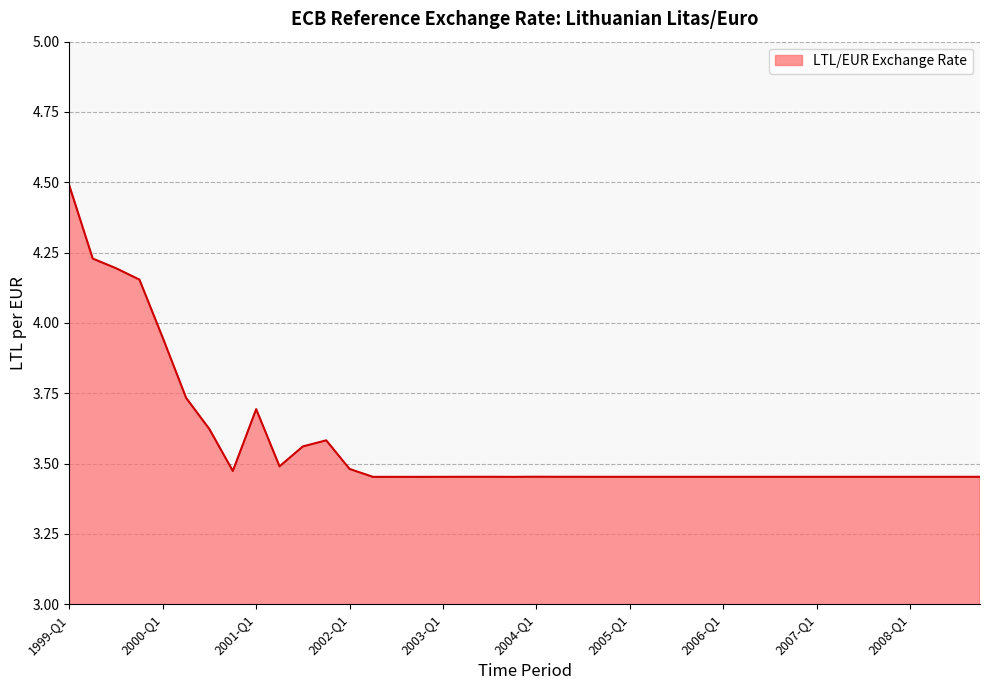

What is the greatest value displayed?

4.5